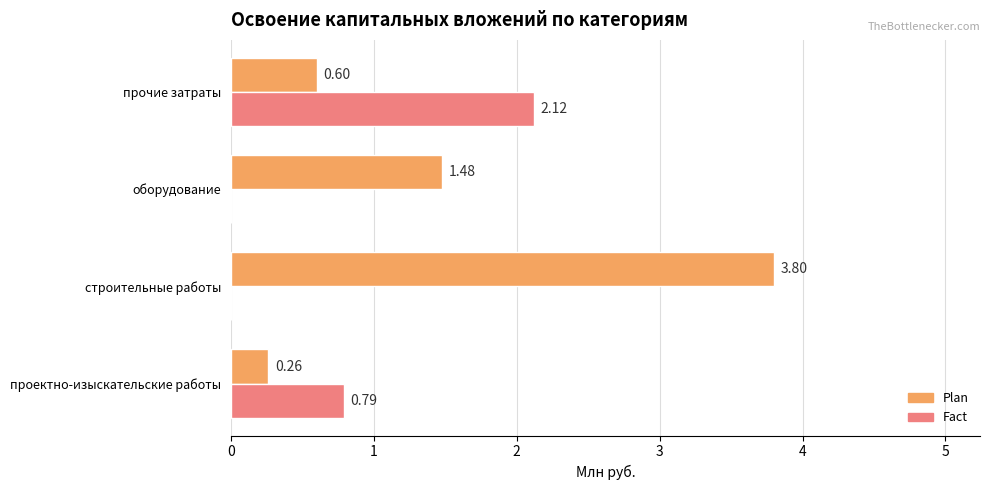

What is the sum of all Fact values?

2.9